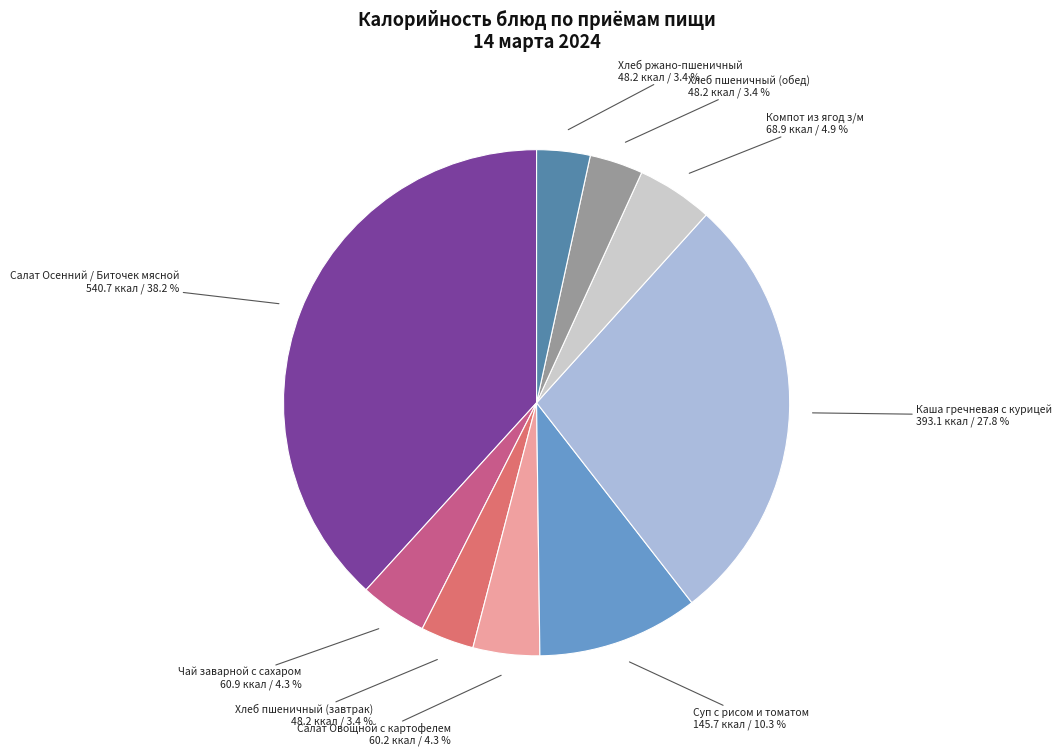

Is there any slice that represents more than half of the pie?

No